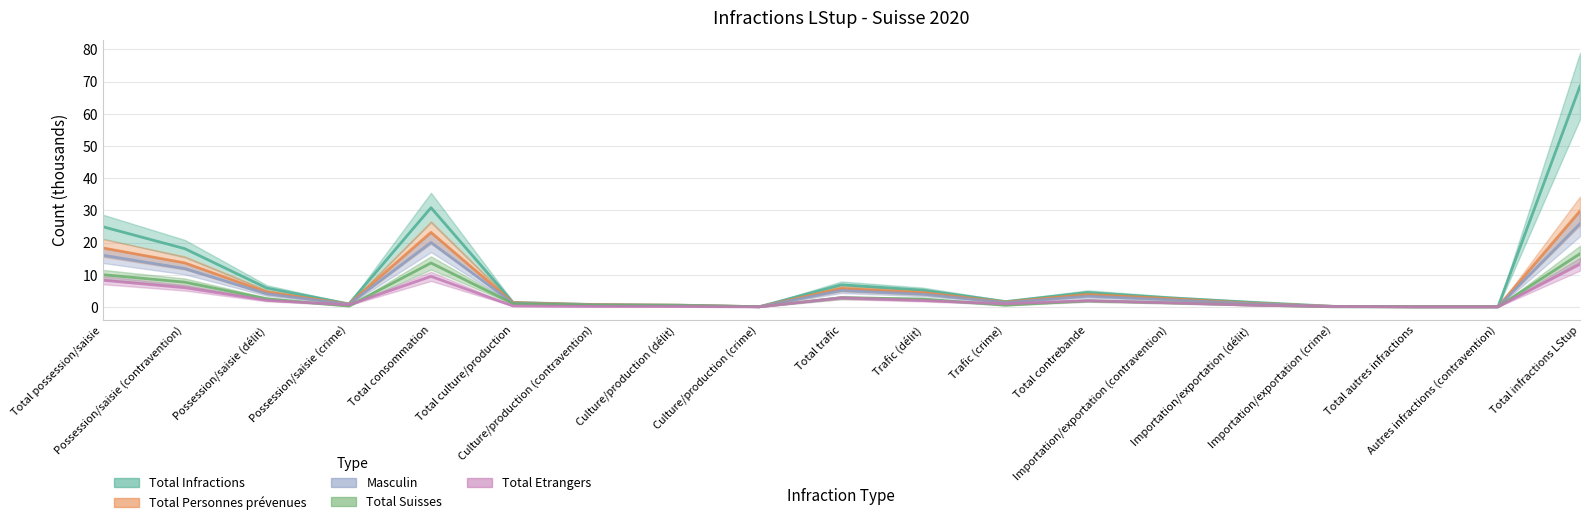

Rank the series at Total culture/production from lowest to highest value.

Total Etrangers, Total Suisses, Masculin, Total Personnes prévenues, Total Infractions